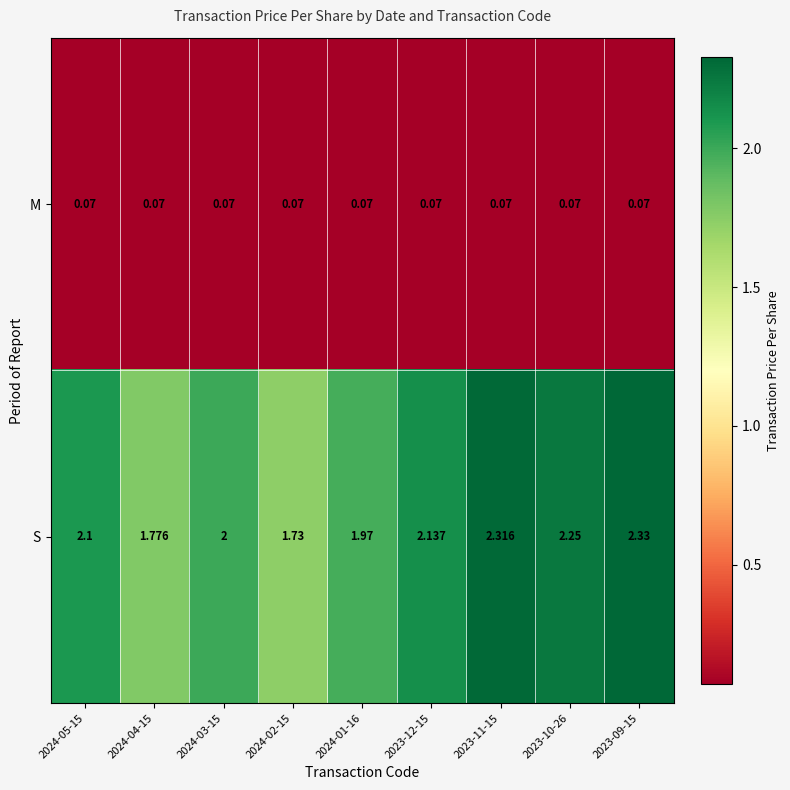

Is the value of M at 2023-12-15 greater than the value of S at 2023-11-15?

No